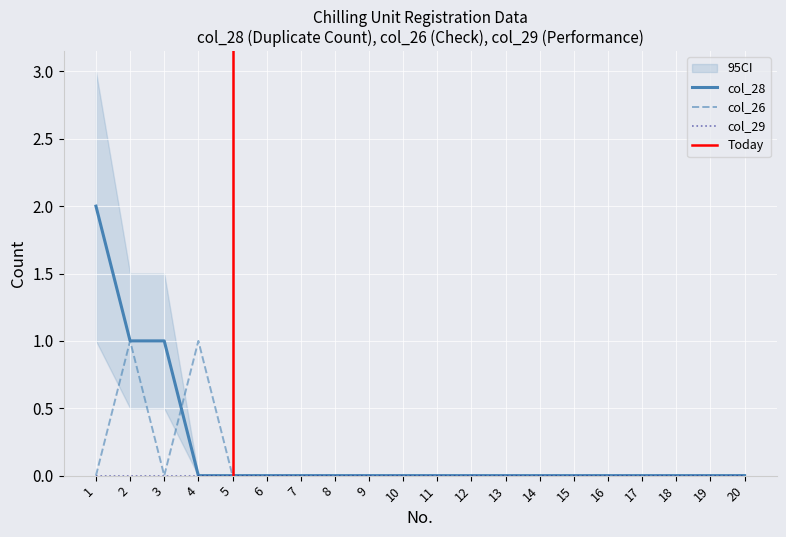

True or false: col_26 and col_28 intersect in this chart.

True